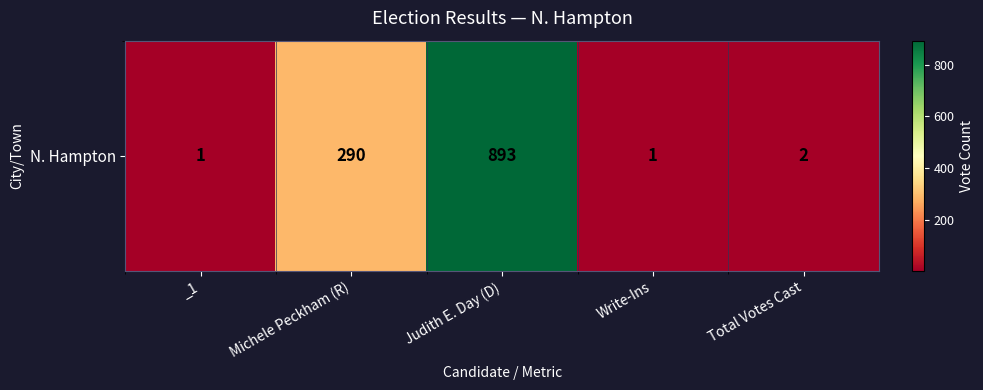

Approximately how many times larger is the value at Total Votes Cast compared to Write-Ins?

2.0